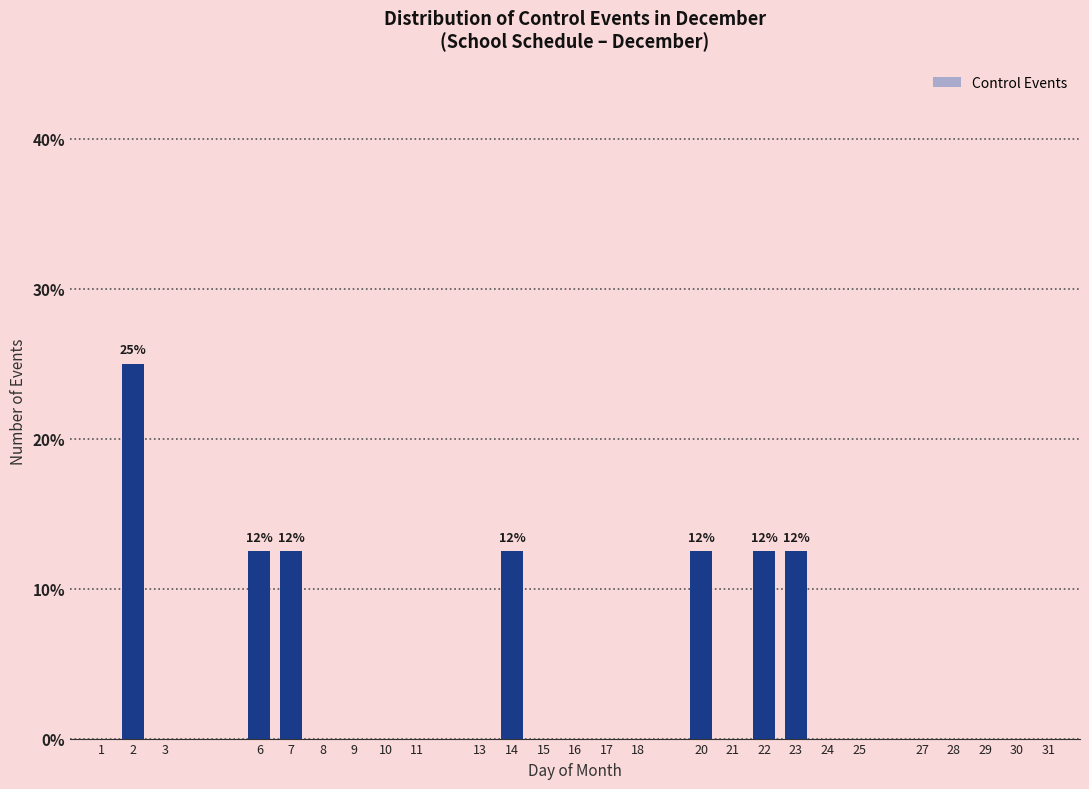

Reading left to right, what are all the values shown in this chart?

1=0.0	2=25.0	3=0.0	6=12.5	7=12.5	8=0.0	9=0.0	10=0.0	11=0.0	13=0.0	14=12.5	15=0.0	16=0.0	17=0.0	18=0.0	20=12.5	21=0.0	22=12.5	23=12.5	24=0.0	25=0.0	27=0.0	28=0.0	29=0.0	30=0.0	31=0.0